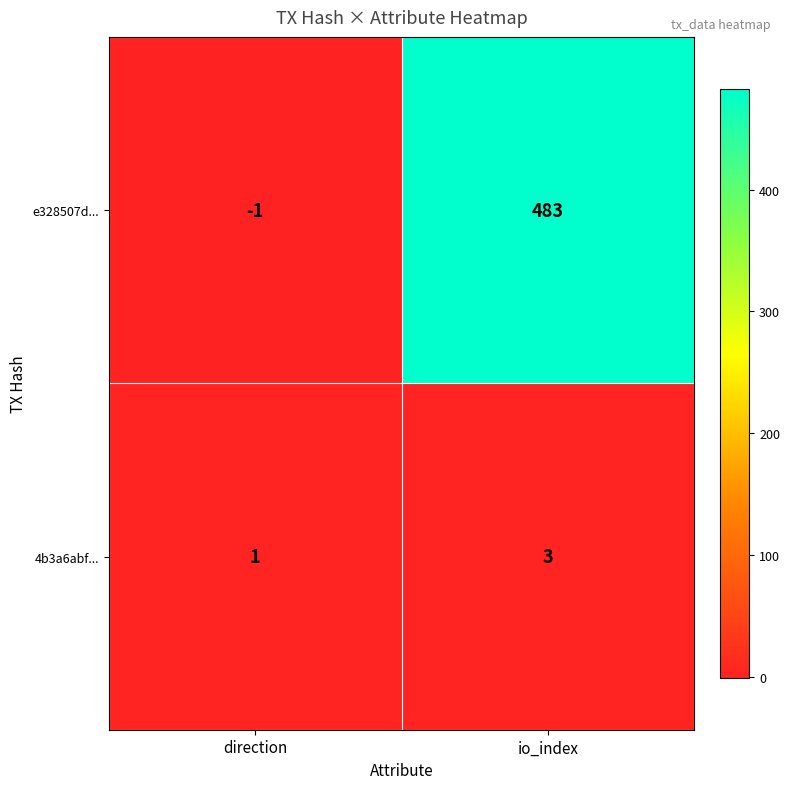

Is the value of 4b3a6abf... at direction greater than the value of e328507d... at io_index?

No